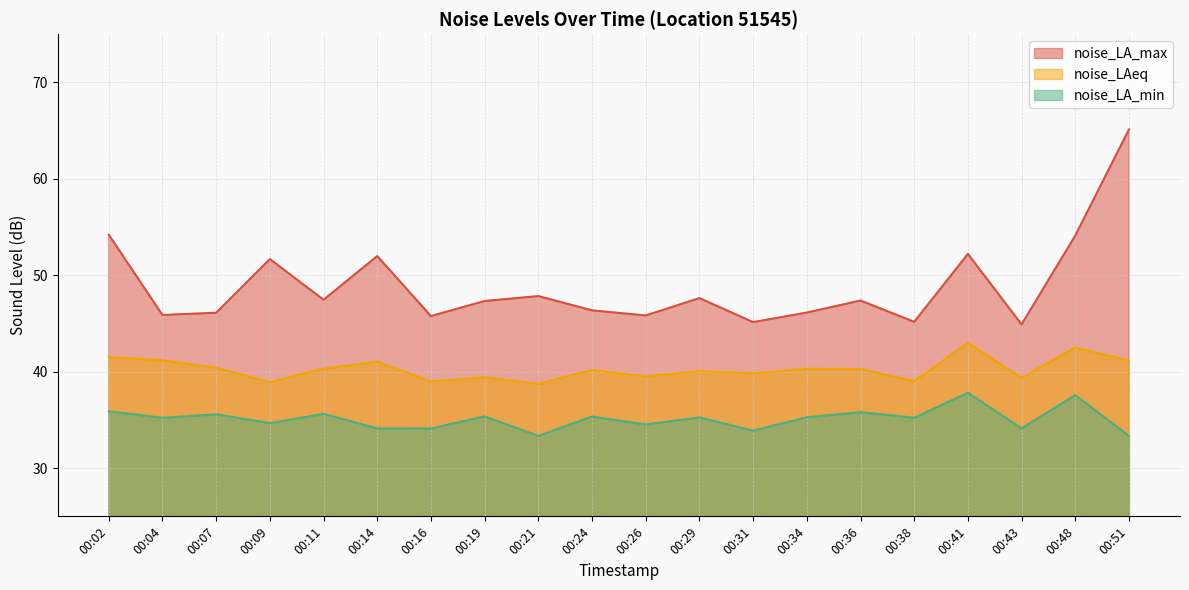

True or false: noise_LAeq and noise_LA_min cross at least once.

False